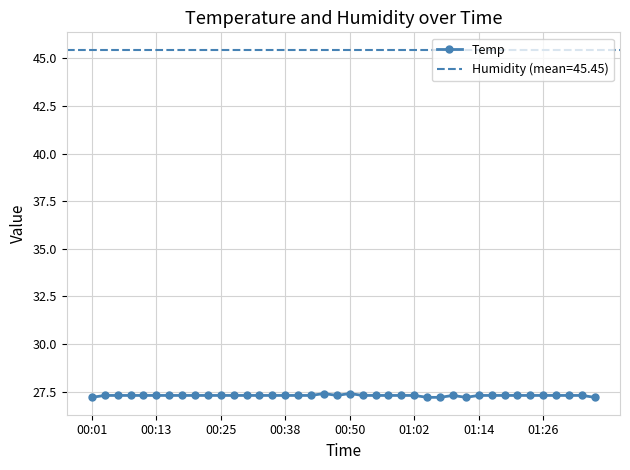

Reading left to right, extract all data points from this chart.

27.2	27.3	27.3	27.3	27.3	27.3	27.3	27.3	27.3	27.3	27.3	27.3	27.3	27.3	27.3	27.3	27.3	27.3	27.4	27.3	27.4	27.3	27.3	27.3	27.3	27.3	27.2	27.2	27.3	27.2	27.3	27.3	27.3	27.3	27.3	27.3	27.3	27.3	27.3	27.2